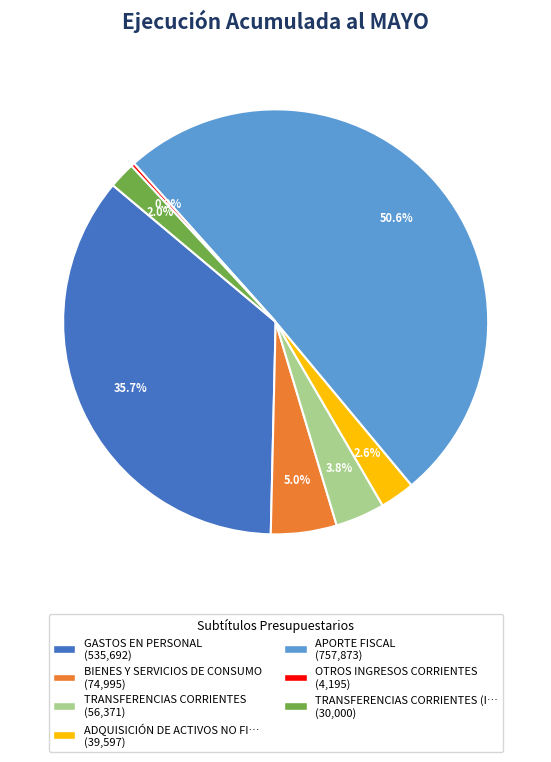

What is the majority slice?

APORTE FISCAL